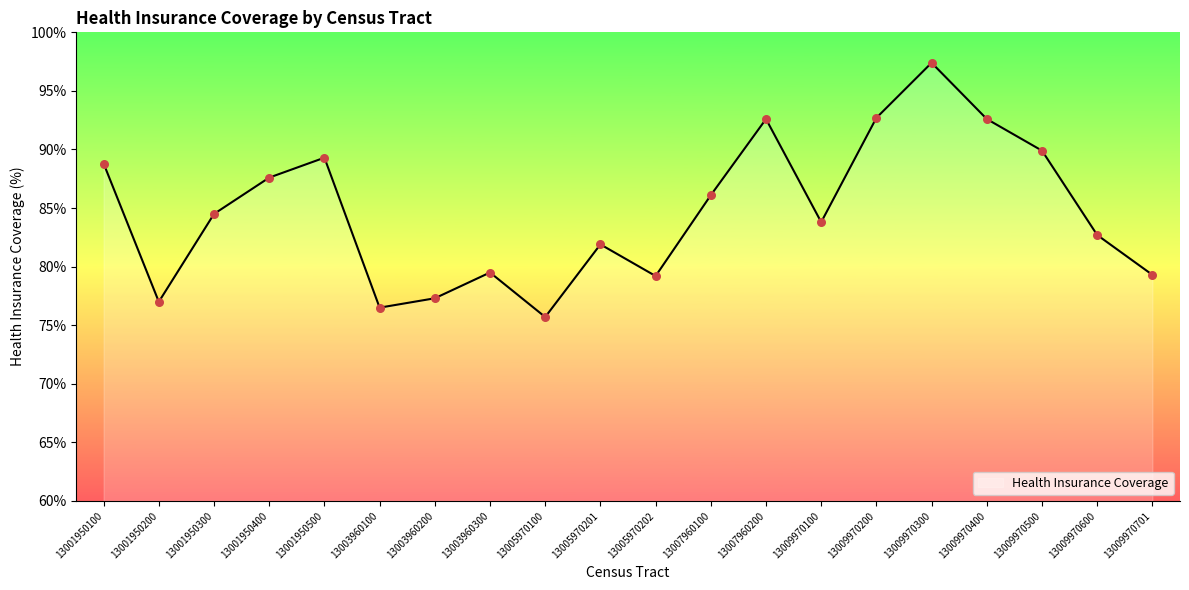

Between 13005970100 and 13001950500, which is larger?

13001950500